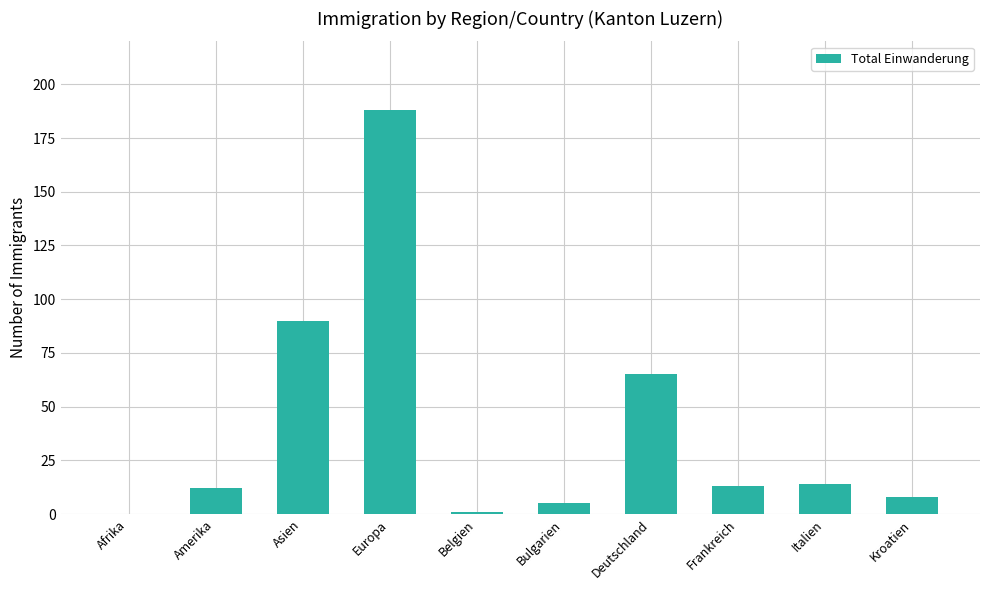

What is the approximate value at Frankreich, to the nearest 5?

15